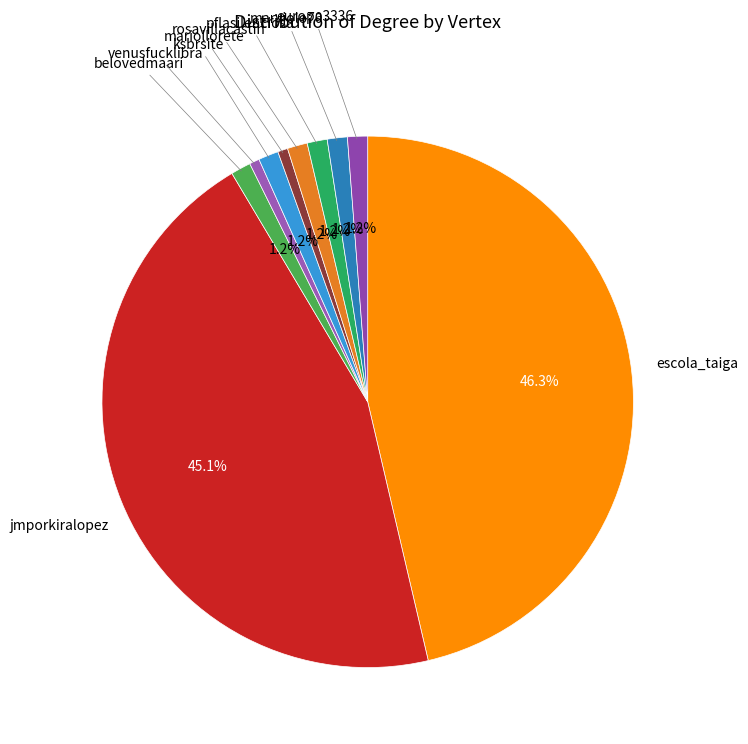

Which category has the biggest portion of the pie?

escola_taiga